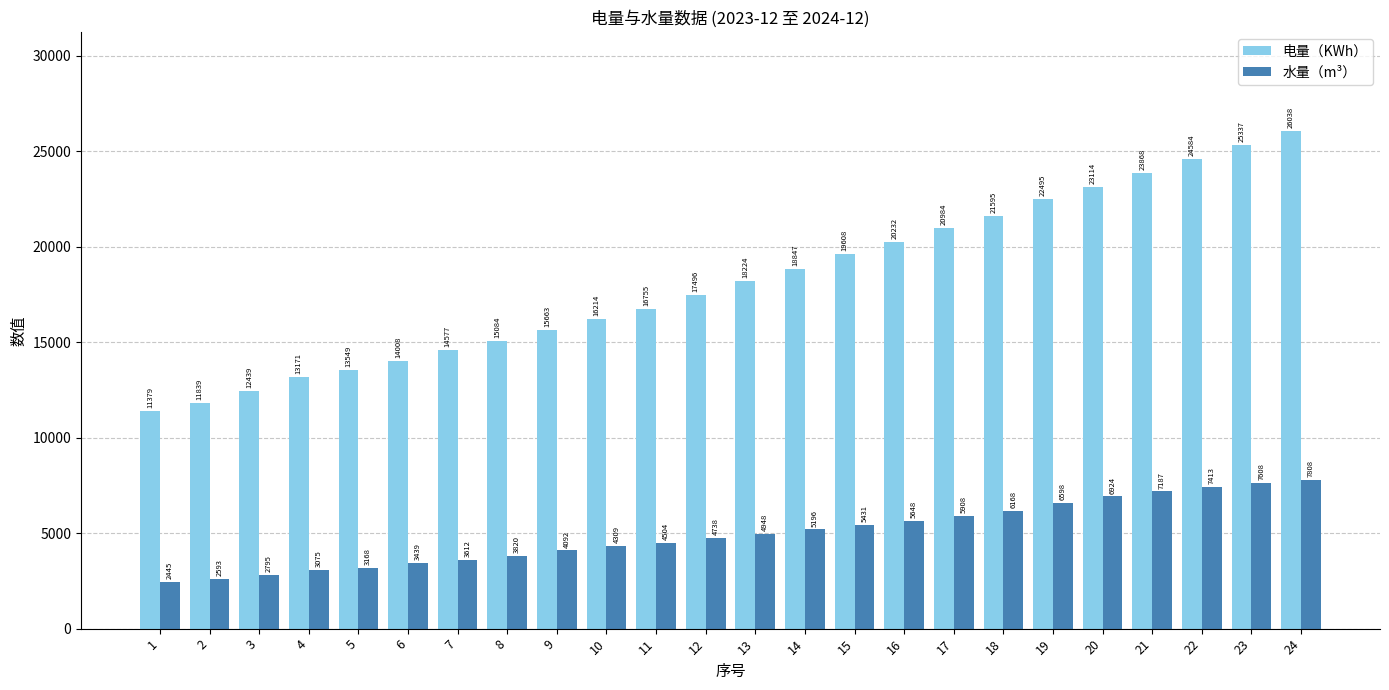

What is the maximum value shown in the chart?

26037.6